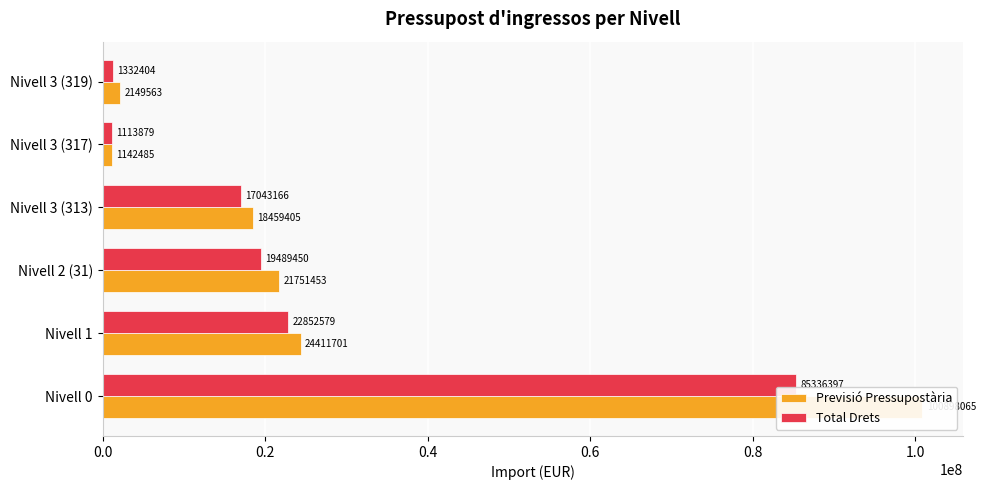

Does the chart contain any negative values?

No